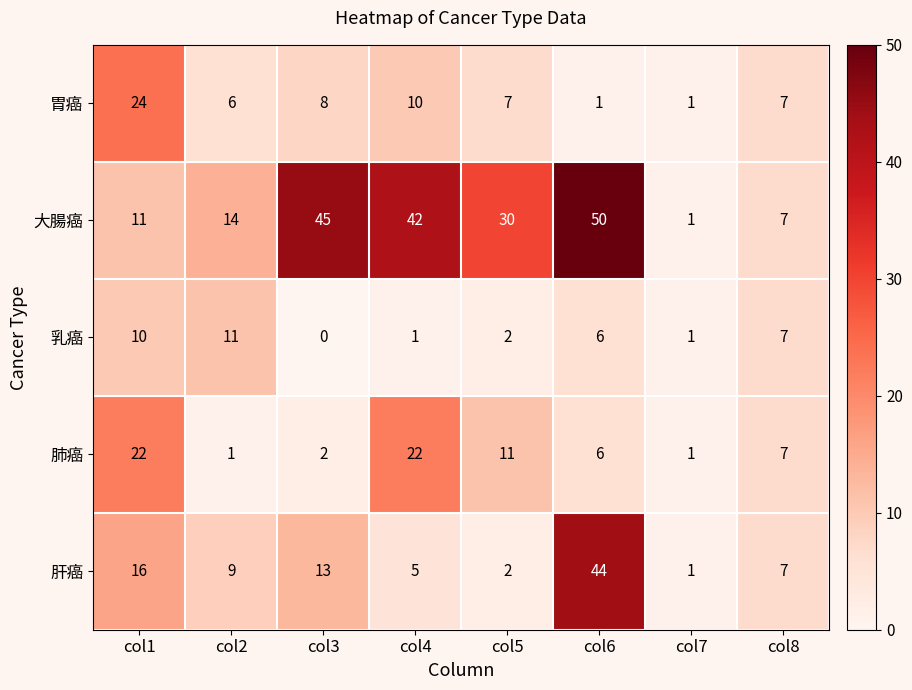

What is the approximate value of 胃癌 at col4?

10